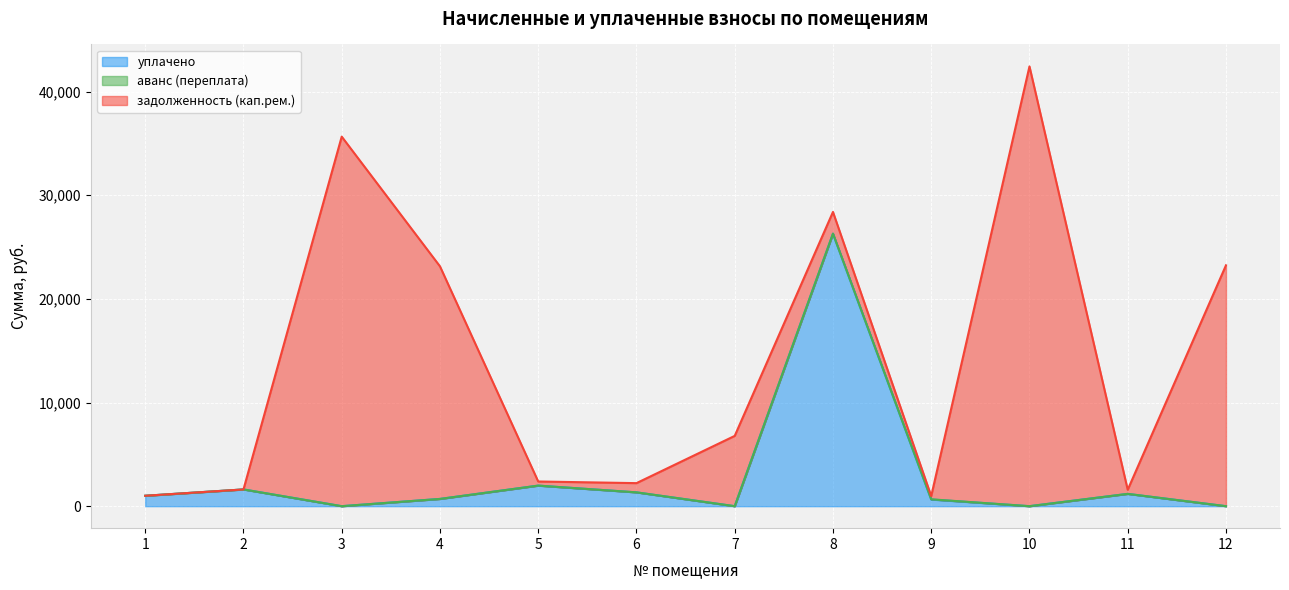

What is the value of the задолженность (кап.рем.) point at the 7th from the left?

6782.5